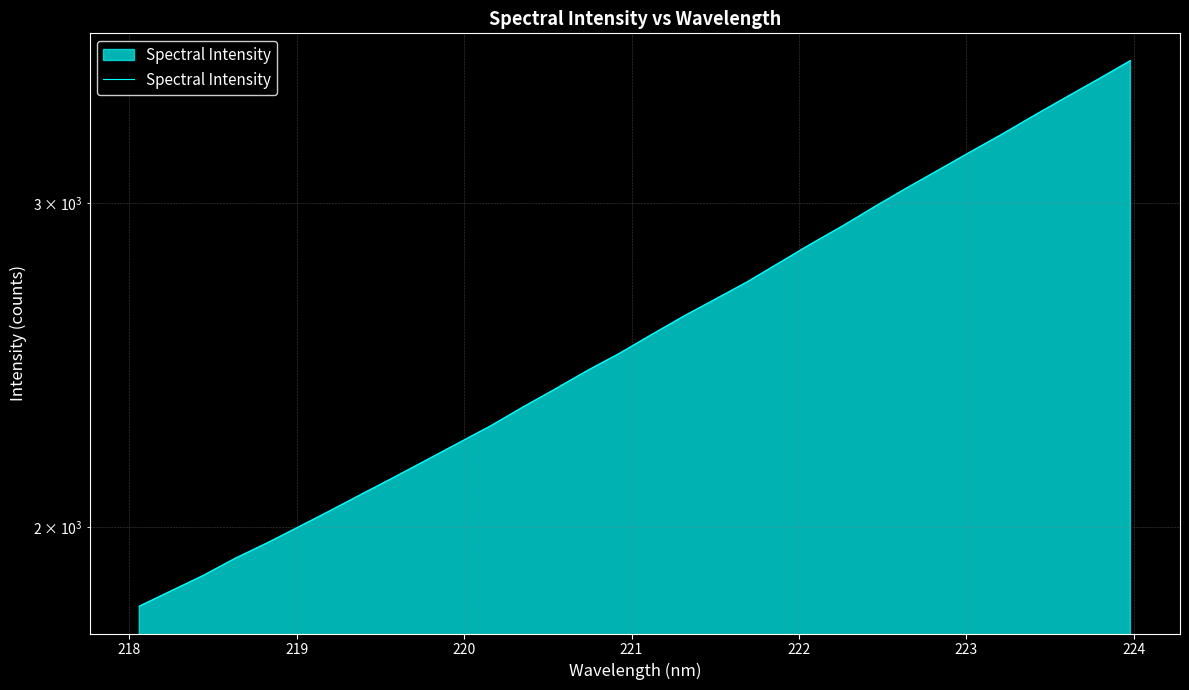

The chart shows a value of 3493.6 at 13. True or false?

False